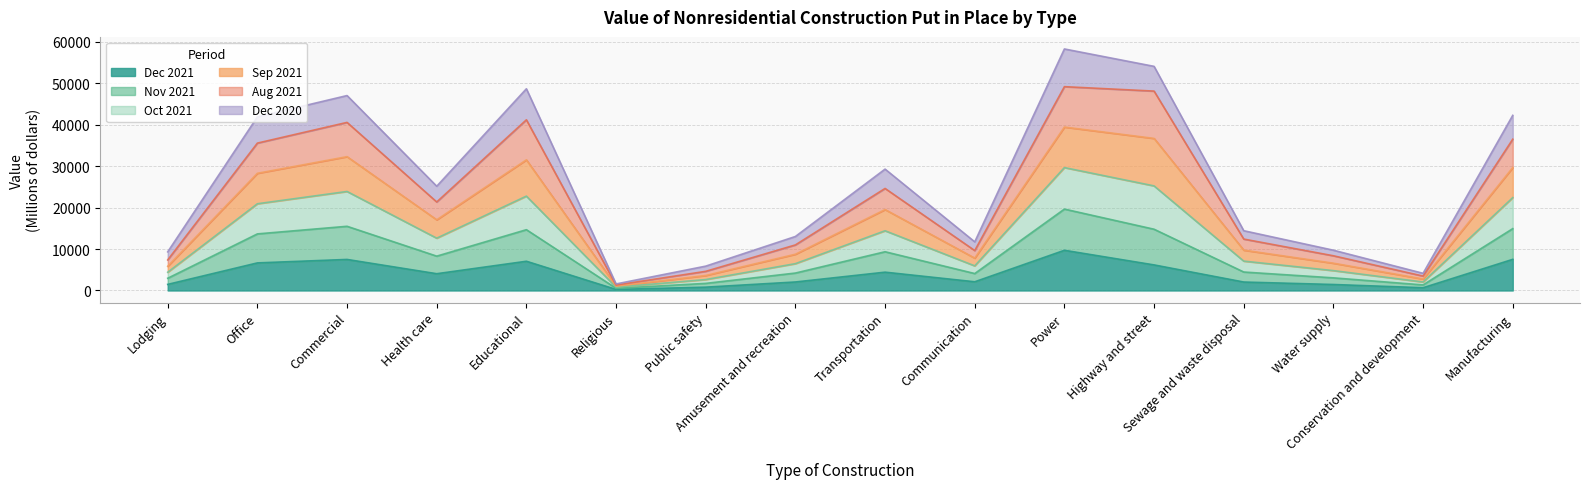

At which category does Aug 2021 reach its first local valley?

Health care